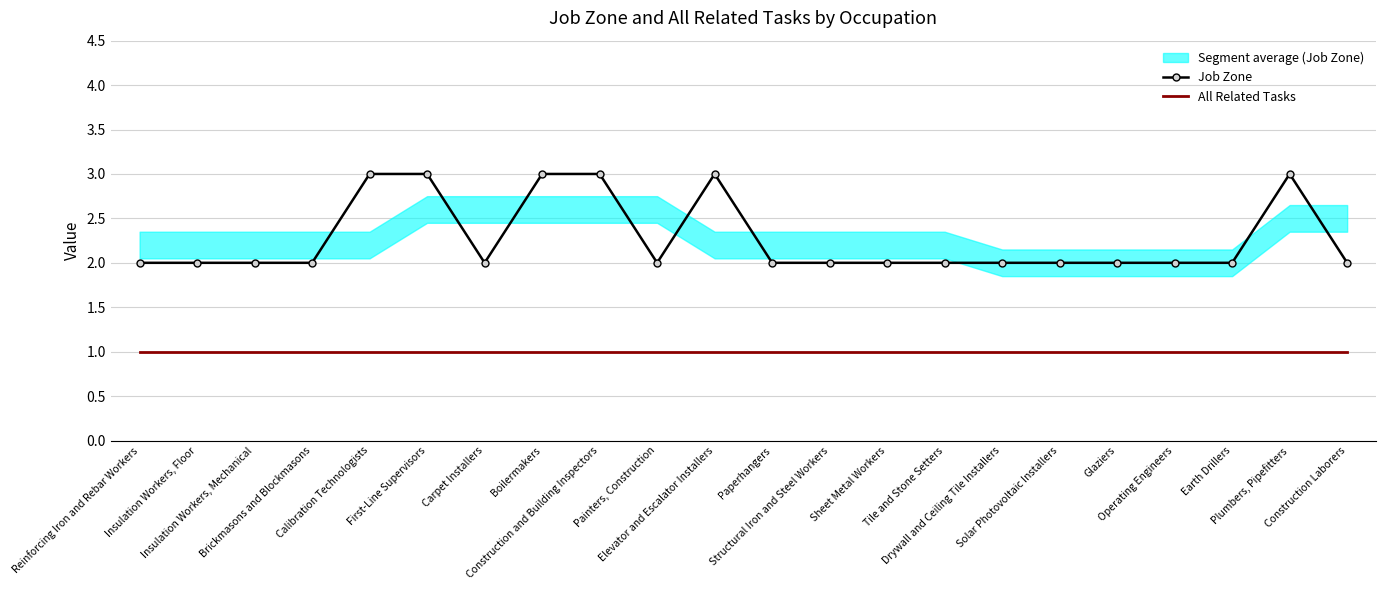

What is the label of the 11th point from the left?

Elevator and Escalator Installers